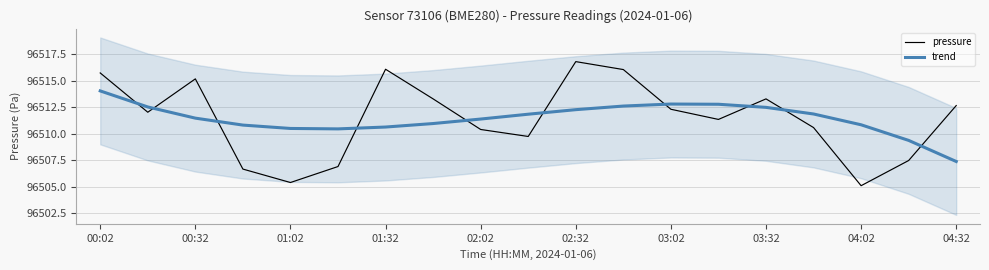

What is the minimum value for trend?

96507.4